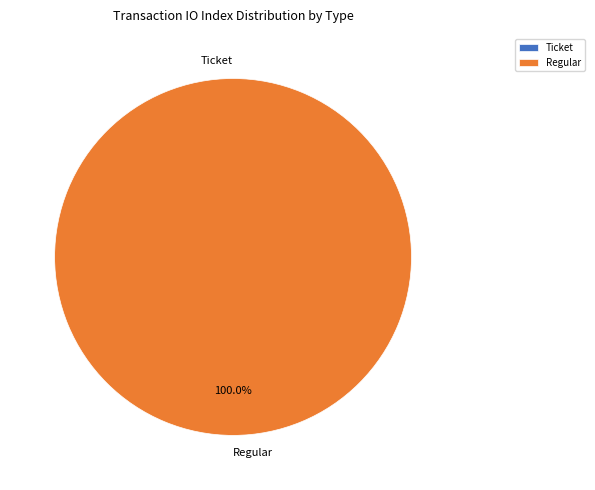

The Ticket slice represents 0% of the pie. True or false?

True